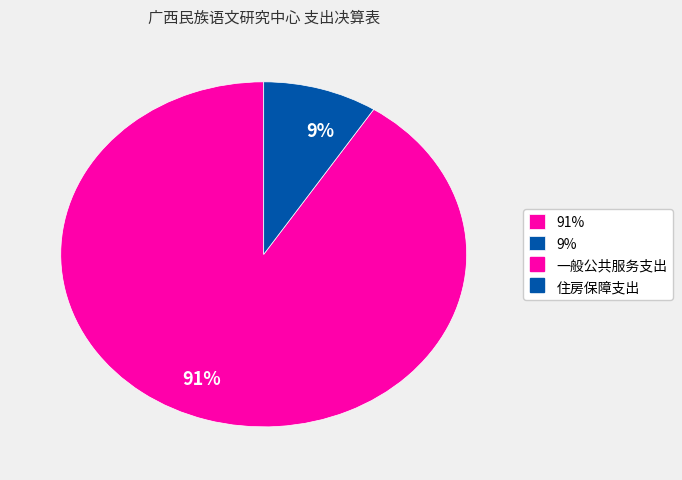

Is the sum of 91% and 9% greater than half?

Yes